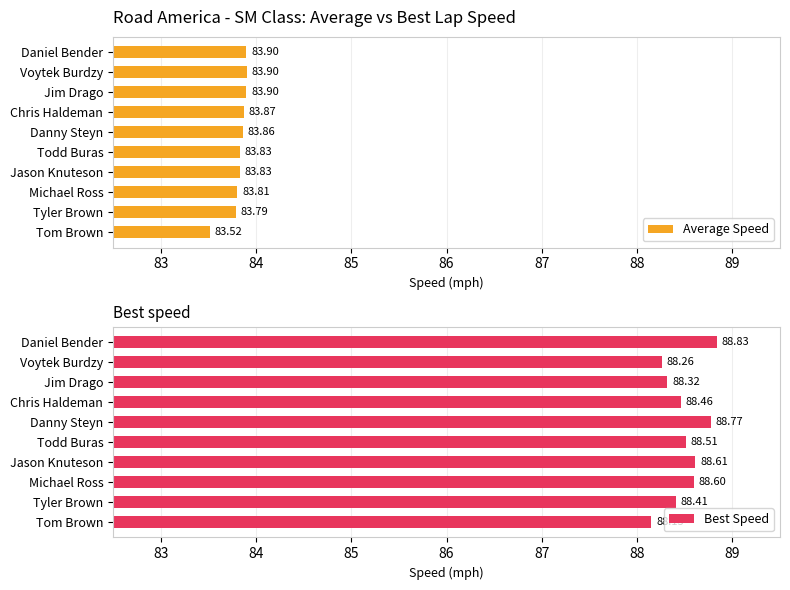

The value of Best Speed at Tyler Brown is 88.4. True or false?

True